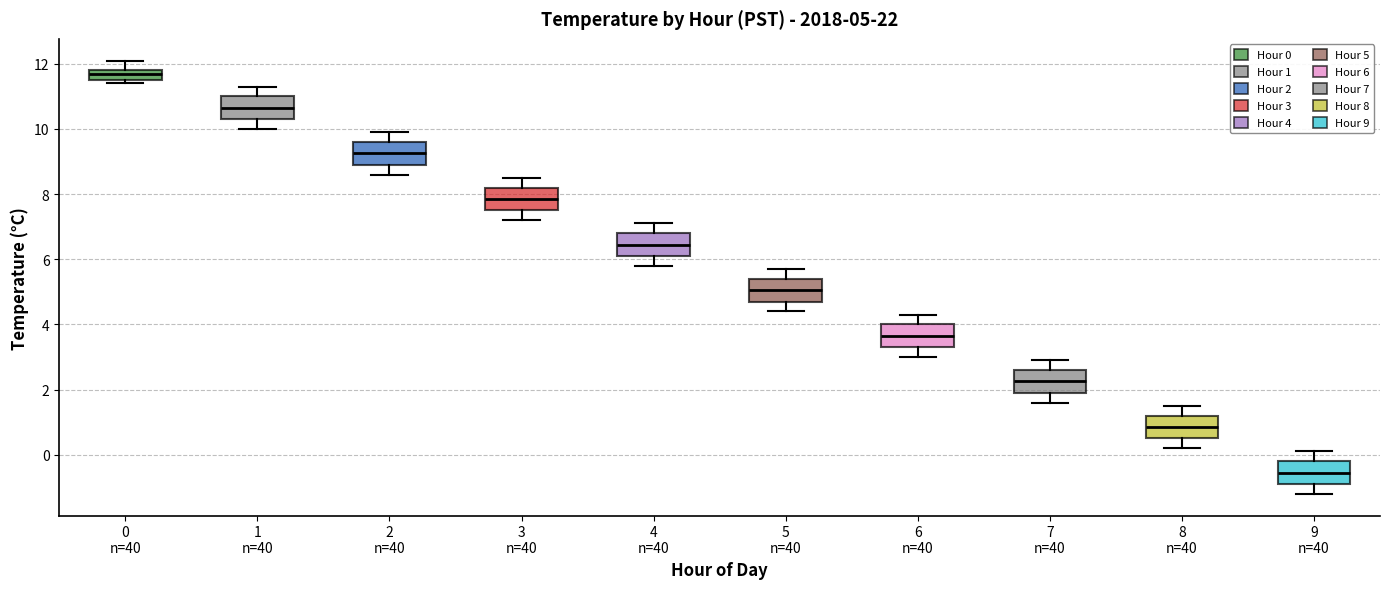

Which box has the lowest median line?

9 n=40